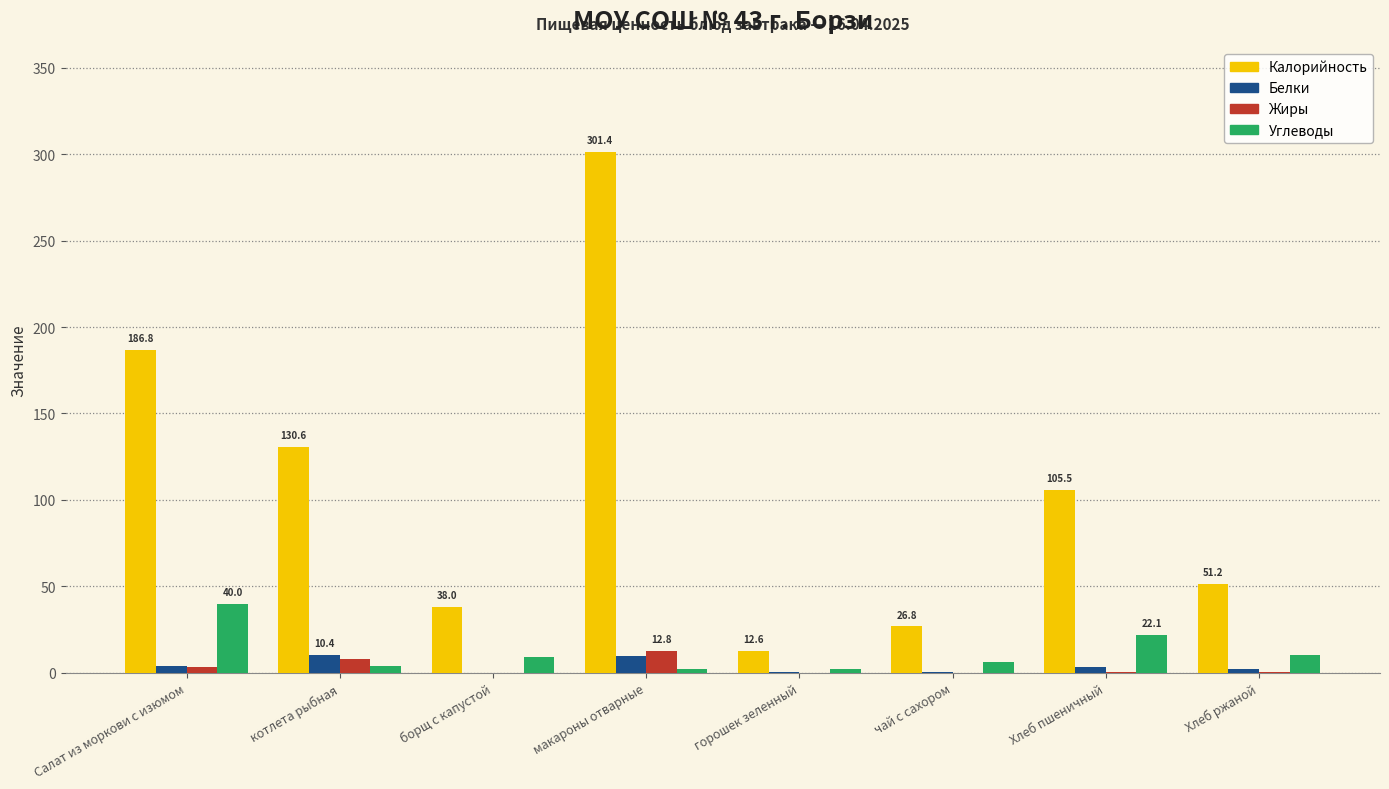

How many data points in Калорийность are above 105?

4